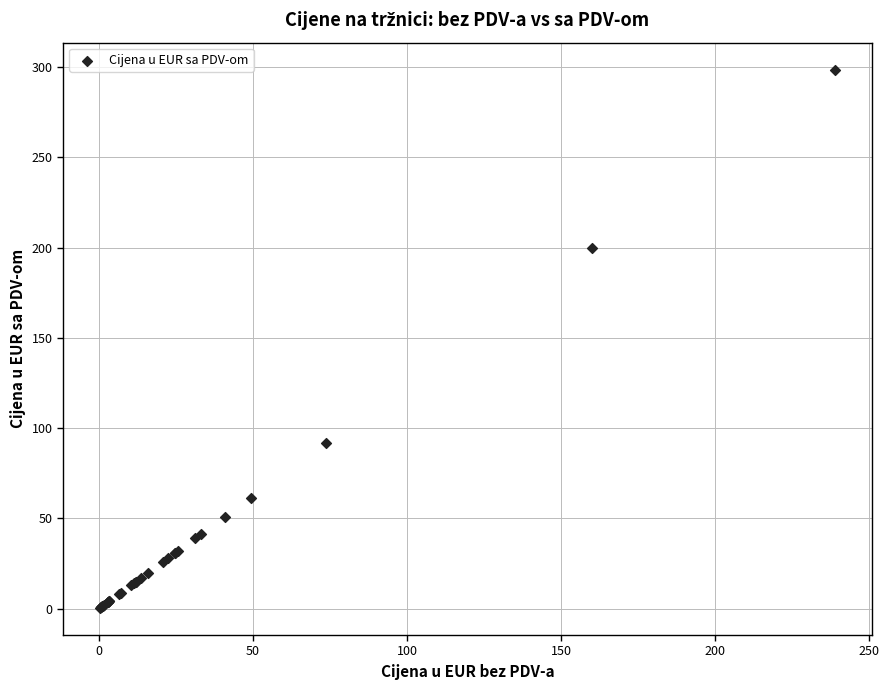

What Y value in the scatter plot is closest to 149?

200.0